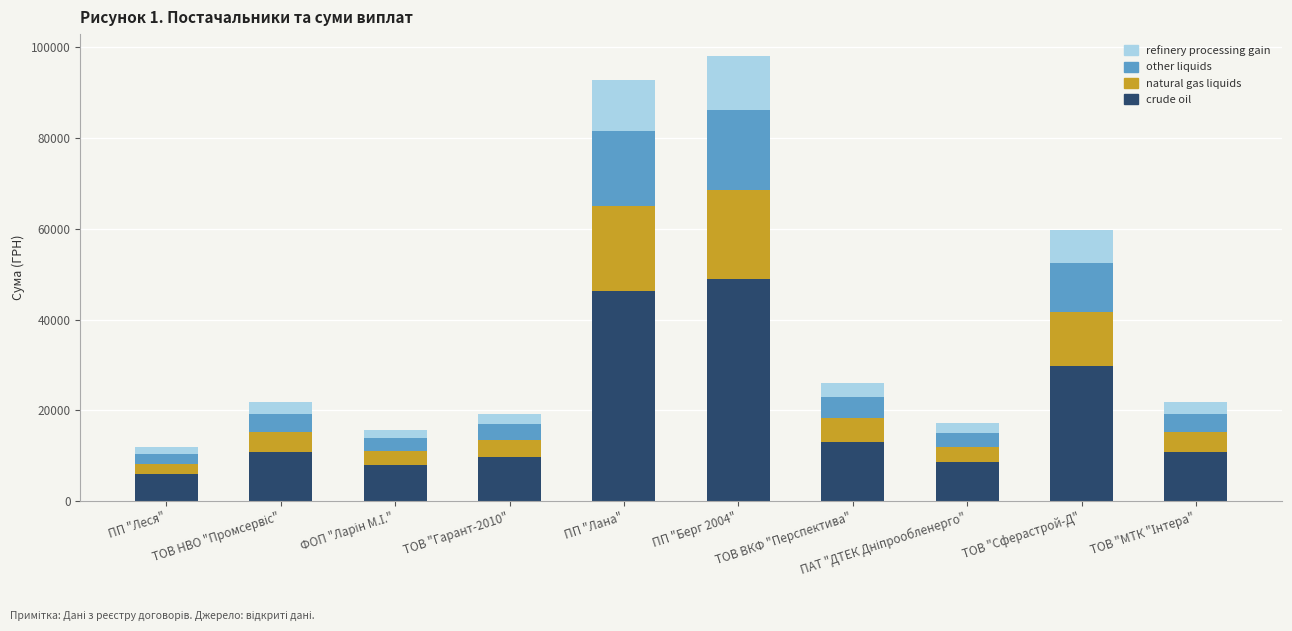

What is the minimum value for crude oil?

5905.9